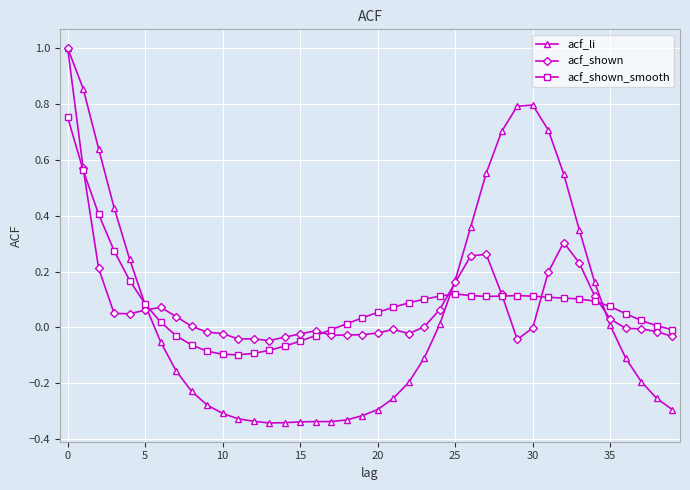

Which series has the widest spread of values?

acf_li